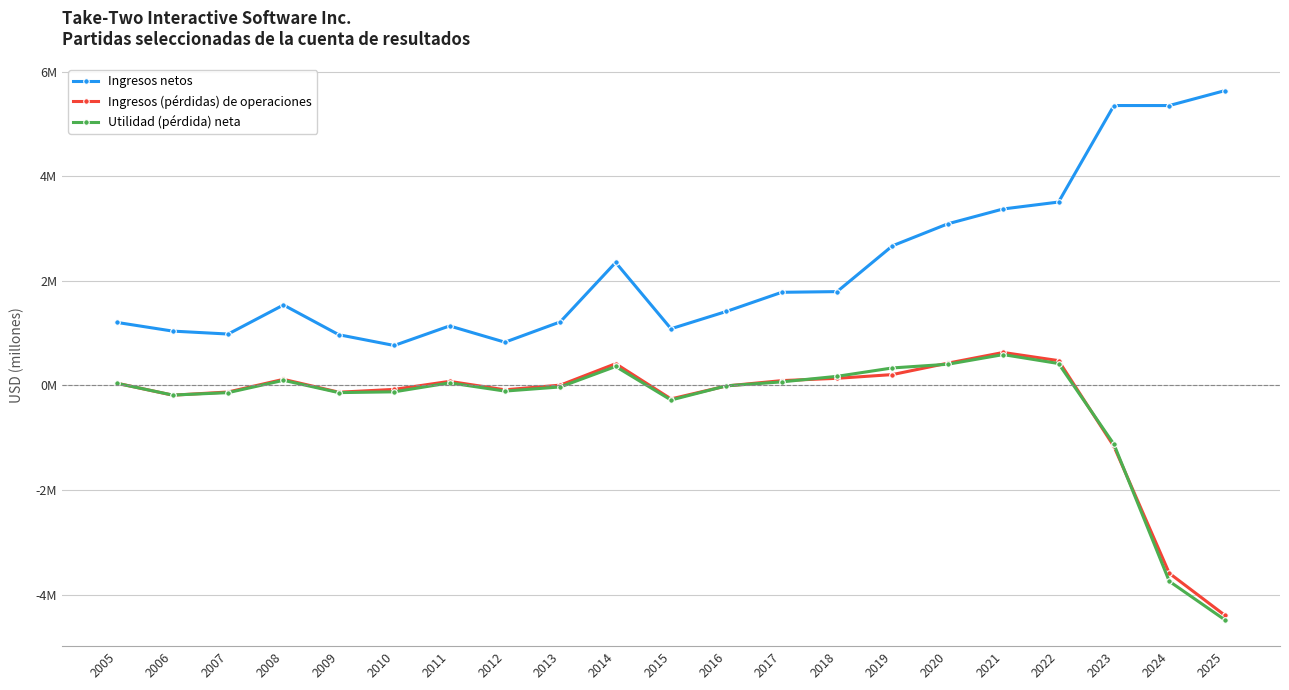

What are all the series names shown in the legend?

Ingresos netos, Ingresos (pérdidas) de operaciones, Utilidad (pérdida) neta